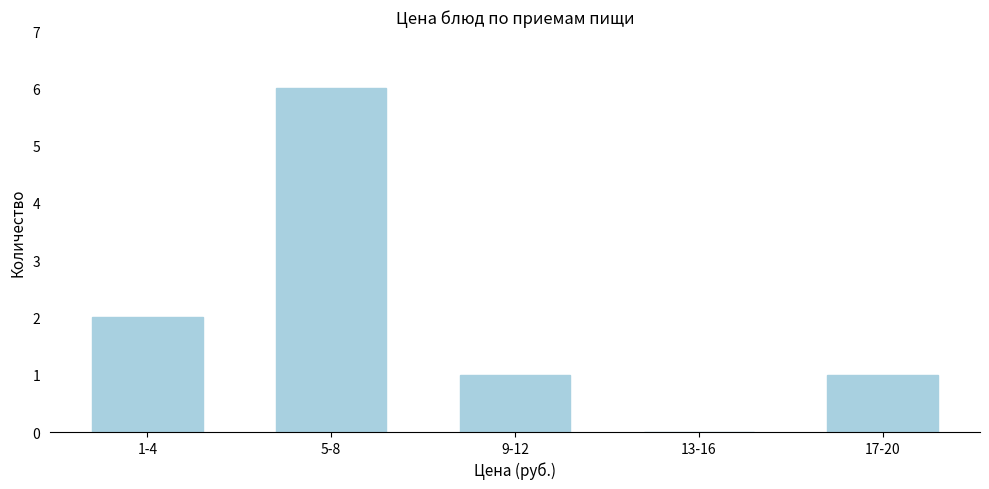

Reading right to left, extract all data points from this chart.

17-20=1	13-16=0	9-12=1	5-8=6	1-4=2